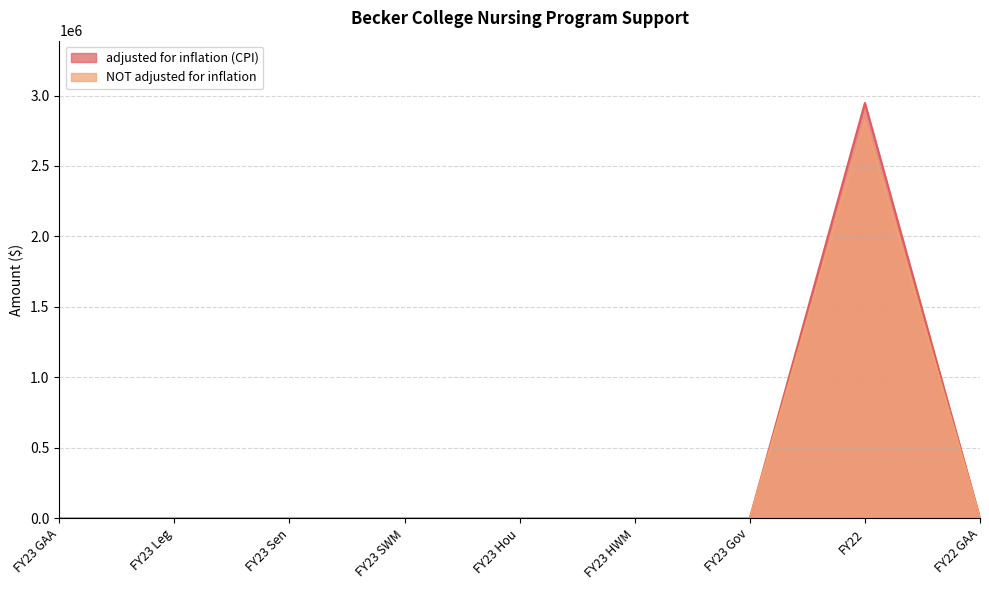

What position from the left is FY22?

8